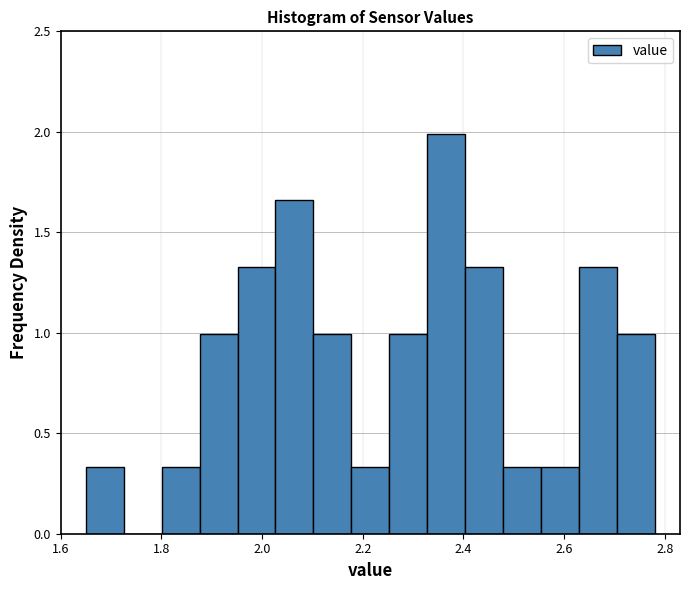

Read against the x-axis, roughly where is the centre of the tallest bar?

2.36